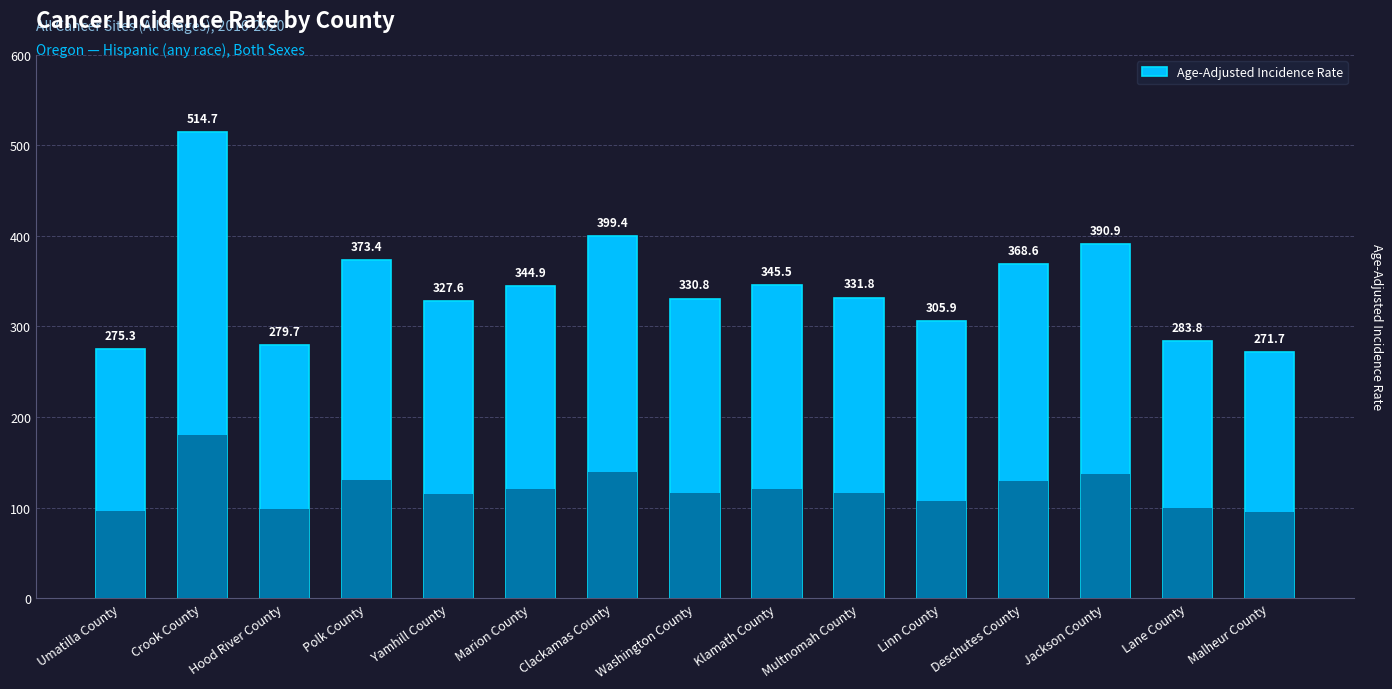

What is the average value?

342.9